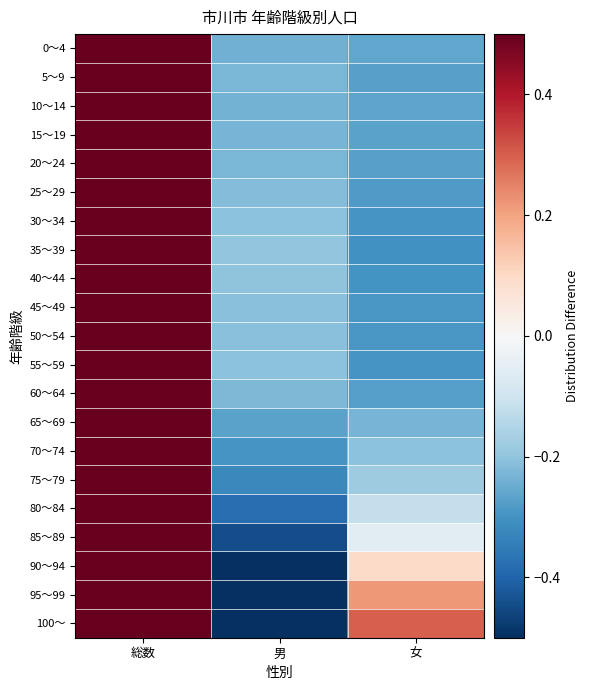

How many series are shown in this chart?

21